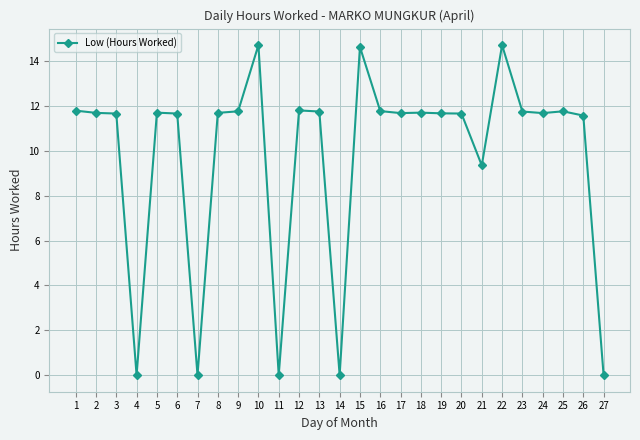

What is the value of the 1st point from the left?

11.8